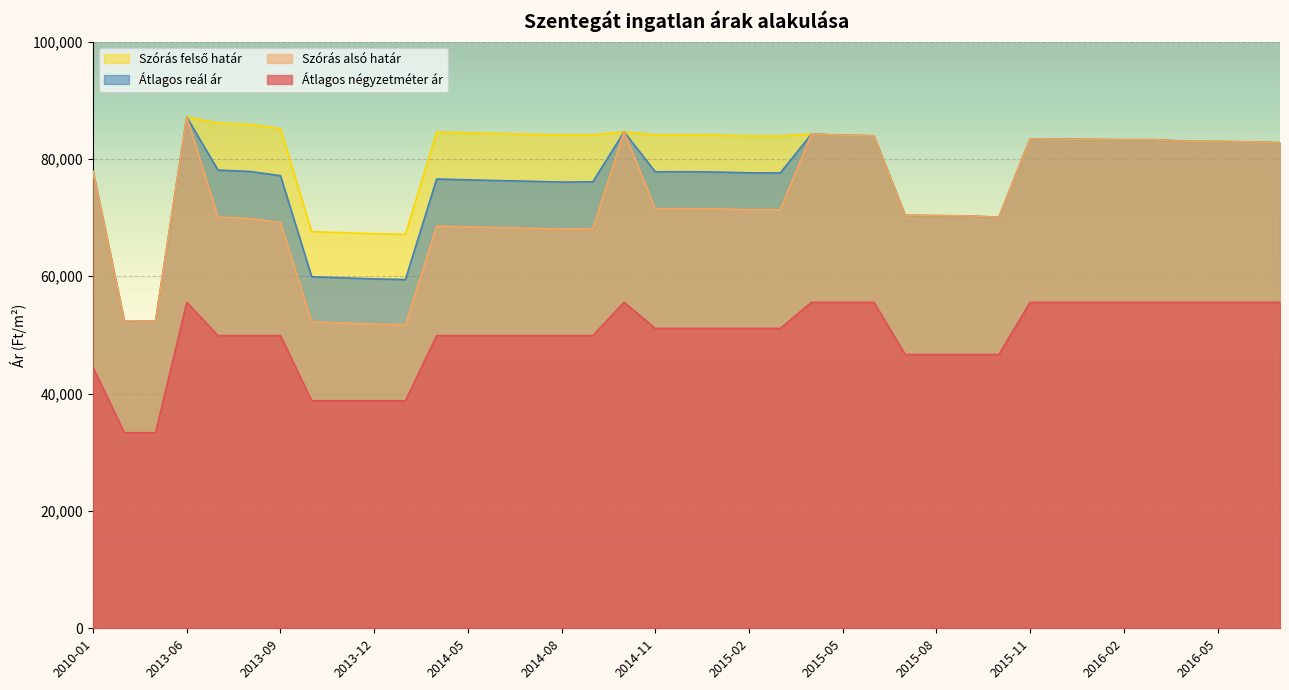

Which series has the largest range (max minus min)?

Szórás alsó határ